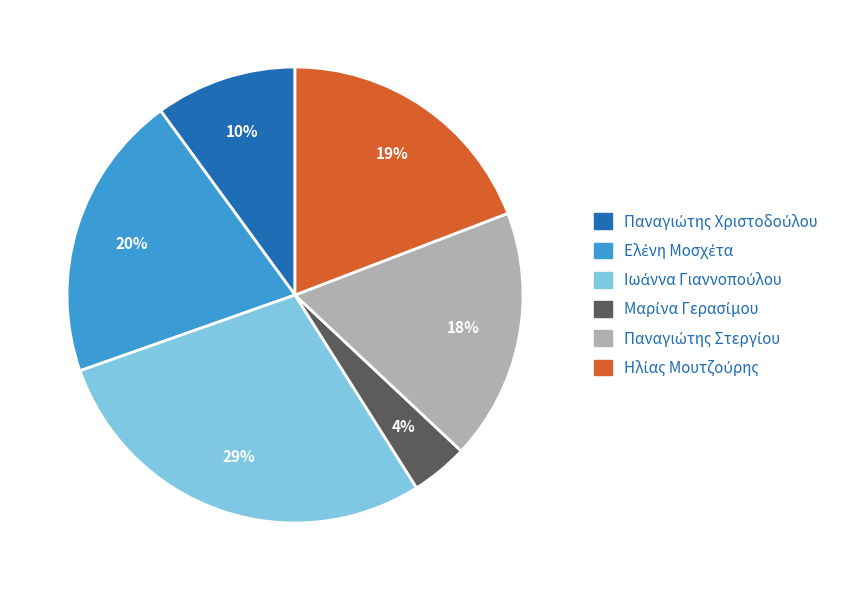

Is there a majority slice in this chart?

No